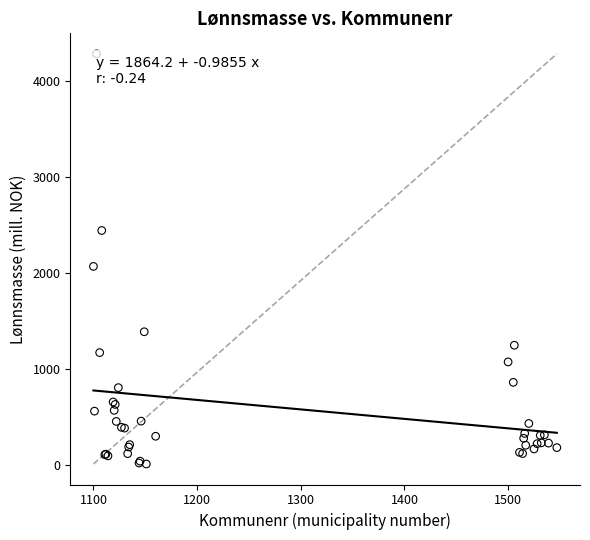

What Y value in the scatter plot is closest to 2149?

2071.3